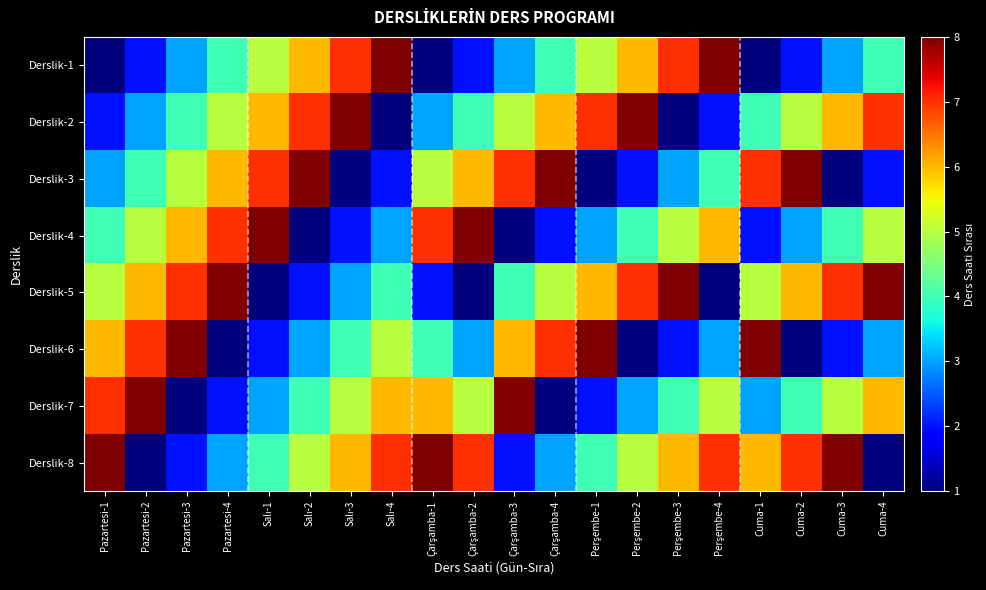

How many distinct data groups are displayed?

8